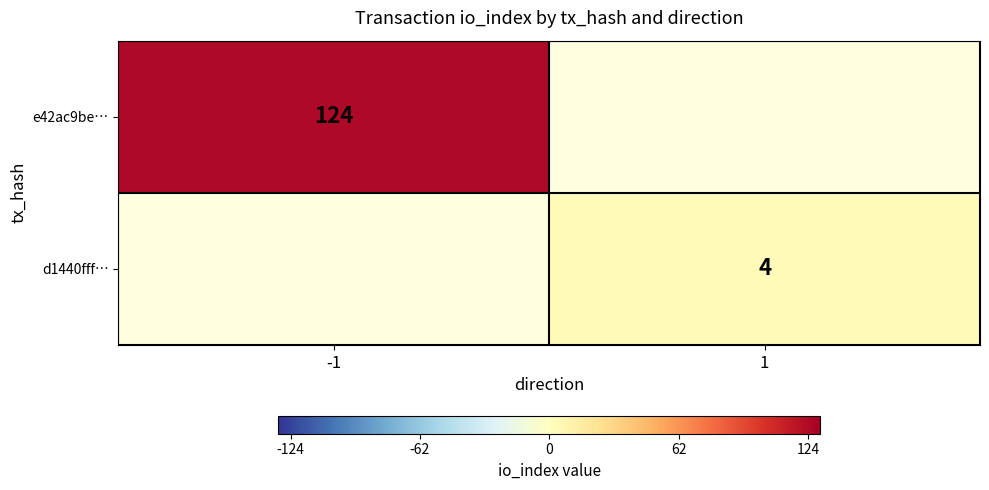

True or false: d1440fff… has a value of 4 at 1.

True